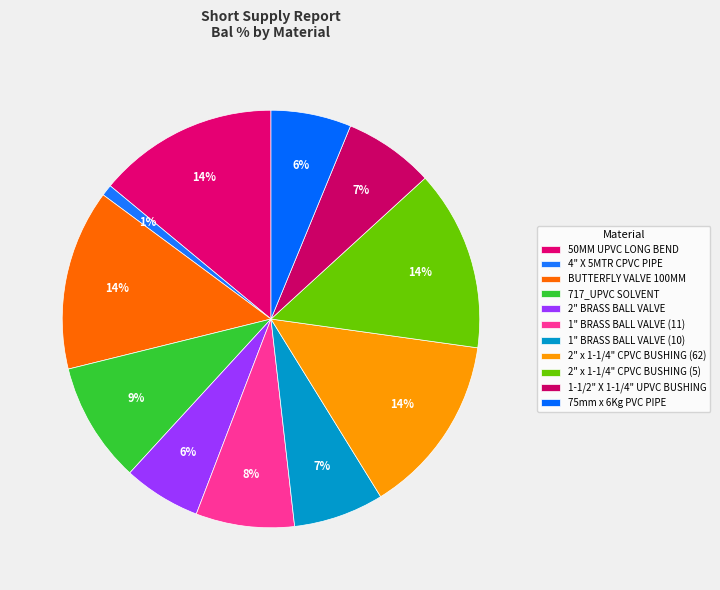

Which category has the smallest portion of the pie?

4" X 5MTR CPVC PIPE